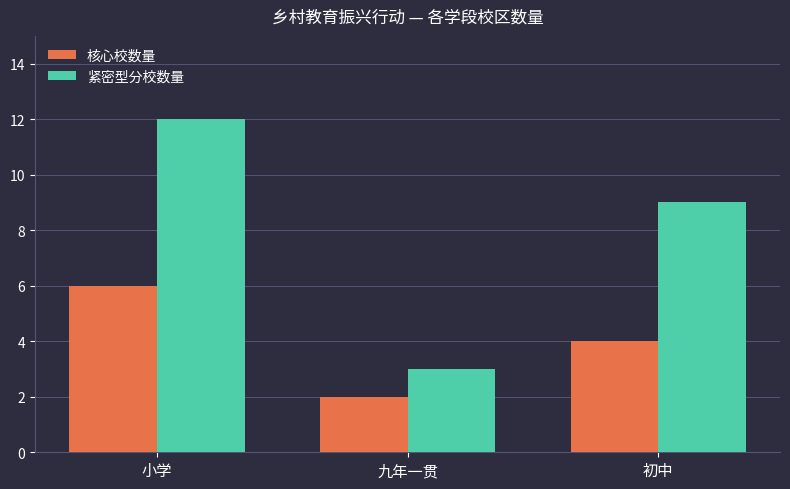

How many 核心校数量 values are between 2 and 6?

3